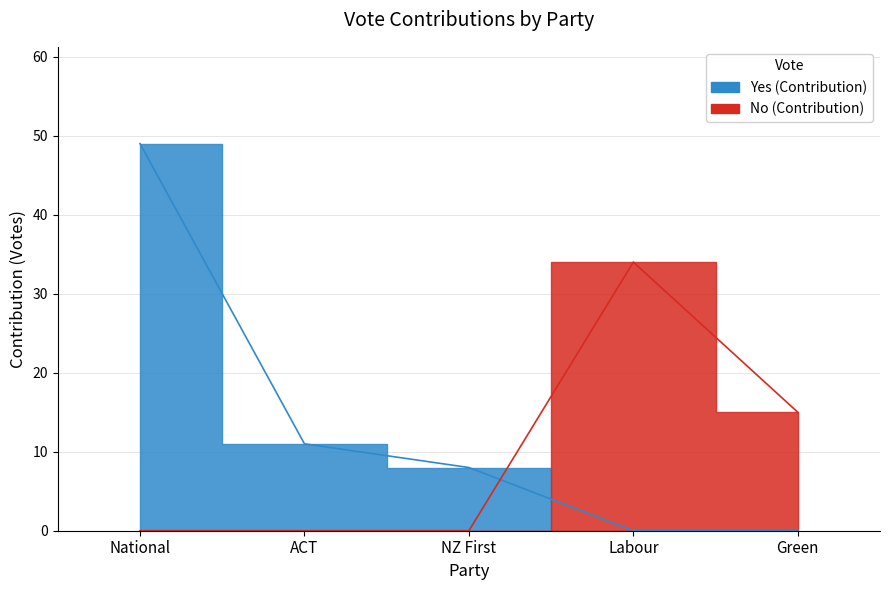

What is the sum of all Yes (Contribution) values?

68